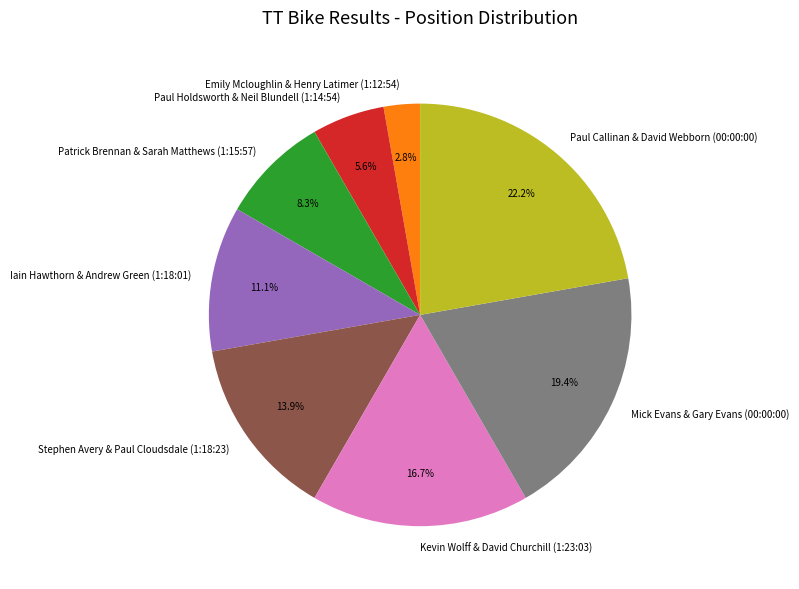

Rank the categories by value from lowest to highest.

Emily Mcloughlin & Henry Latimer (1:12:54), Paul Holdsworth & Neil Blundell (1:14:54), Patrick Brennan & Sarah Matthews (1:15:57), Iain Hawthorn & Andrew Green (1:18:01), Stephen Avery & Paul Cloudsdale (1:18:23), Kevin Wolff & David Churchill (1:23:03), Mick Evans & Gary Evans (00:00:00), Paul Callinan & David Webborn (00:00:00)